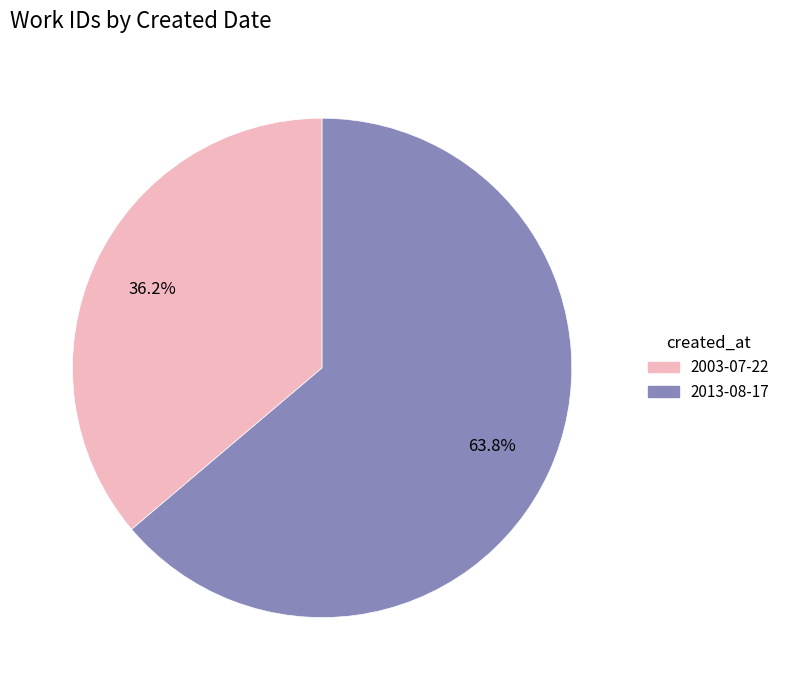

Is it true that 2013-08-17 is 64% of the pie?

True